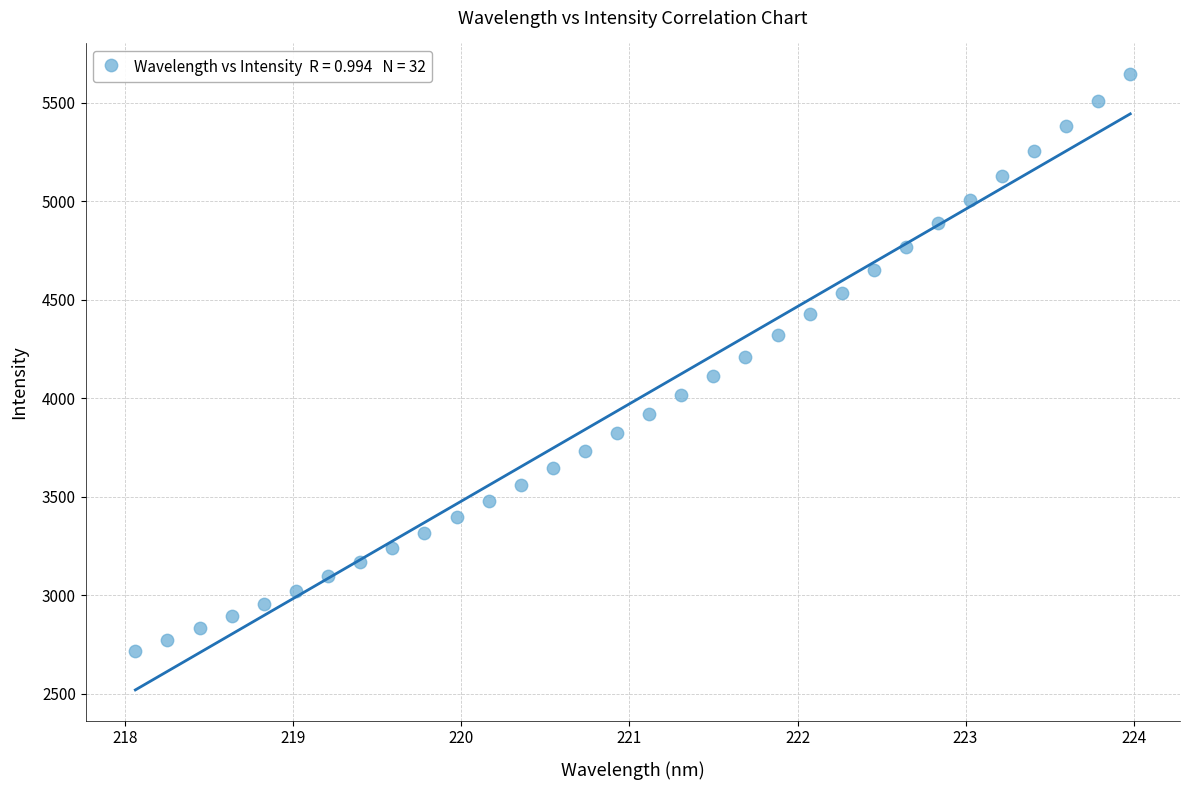

What is the range of X values (max minus min)?

5.9